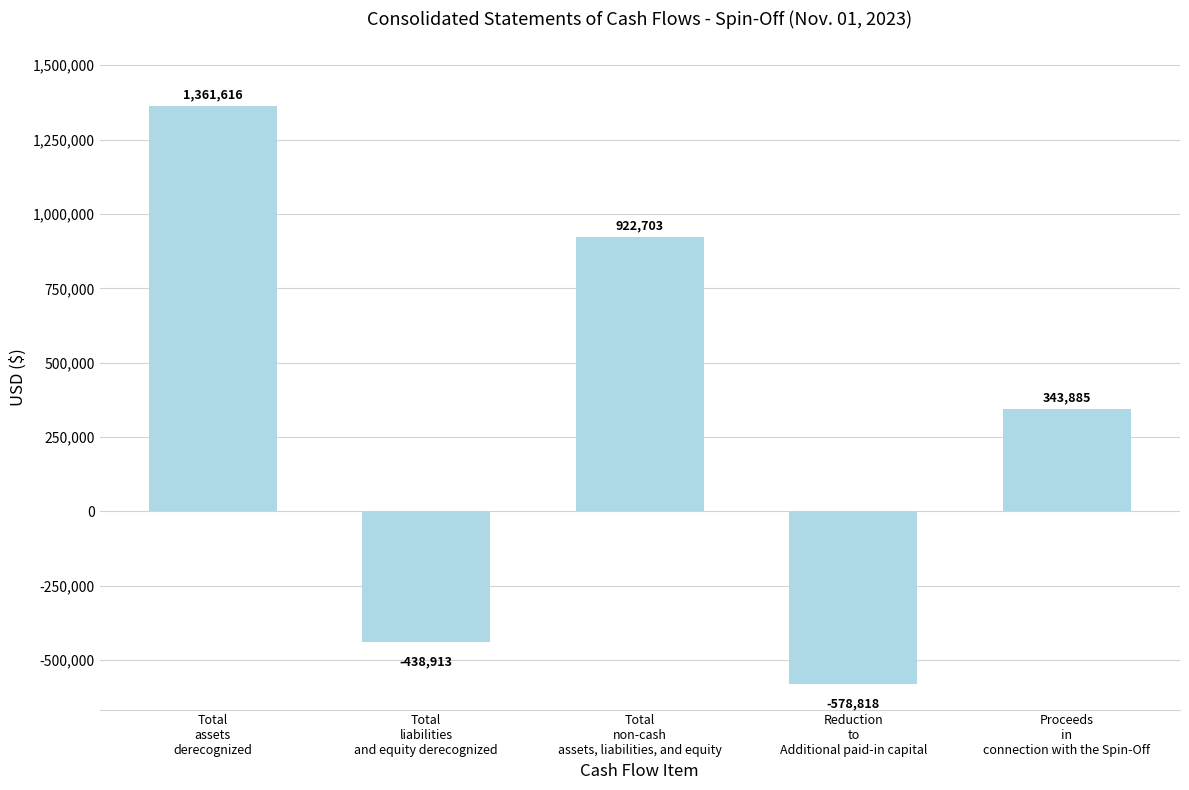

What is the average value?

322095